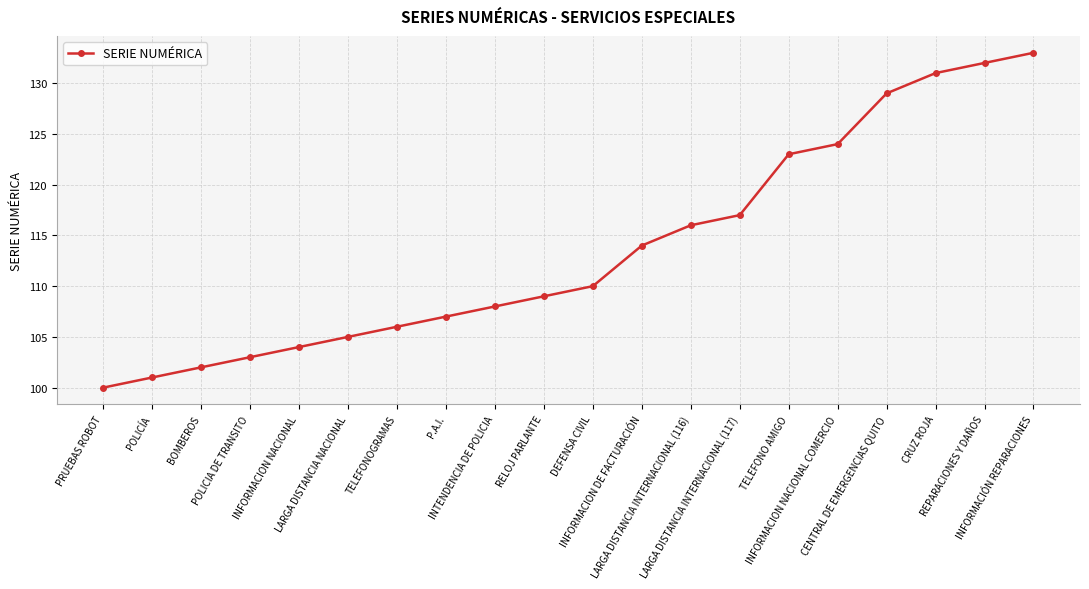

What is the change in value from PRUEBAS ROBOT to INTENDENCIA DE POLICIA?

+8